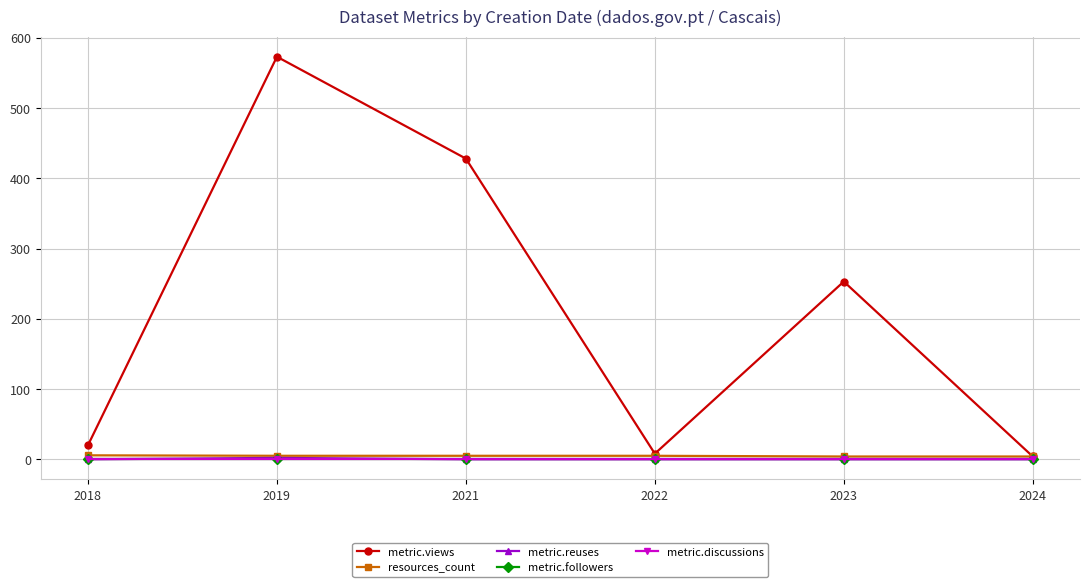

Which series has the widest spread of values?

metric.views